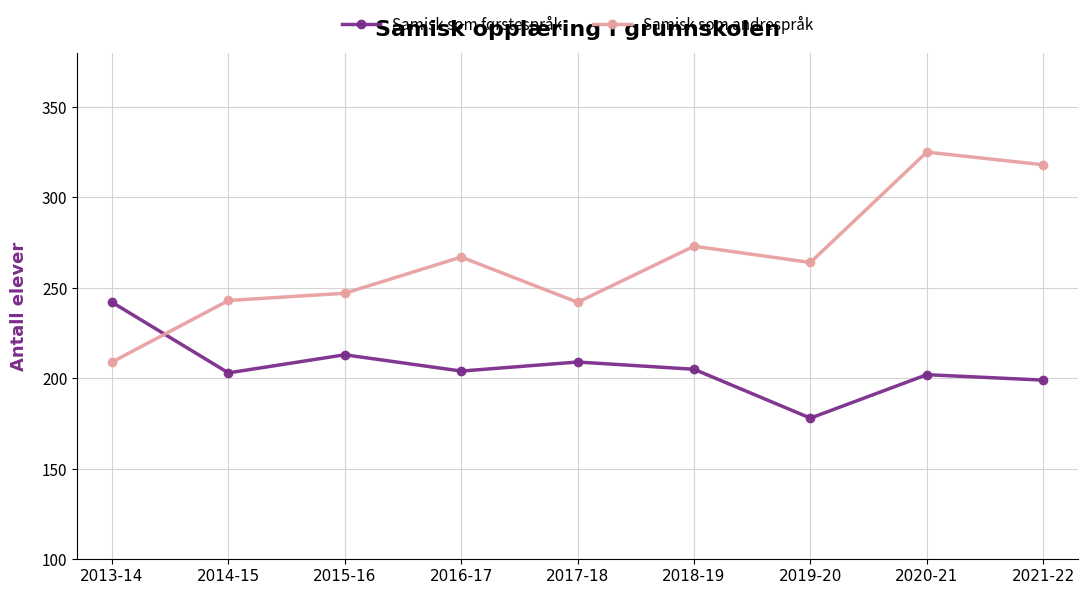

Where does the Samisk som førstespråk series first go above 204?

2013-14